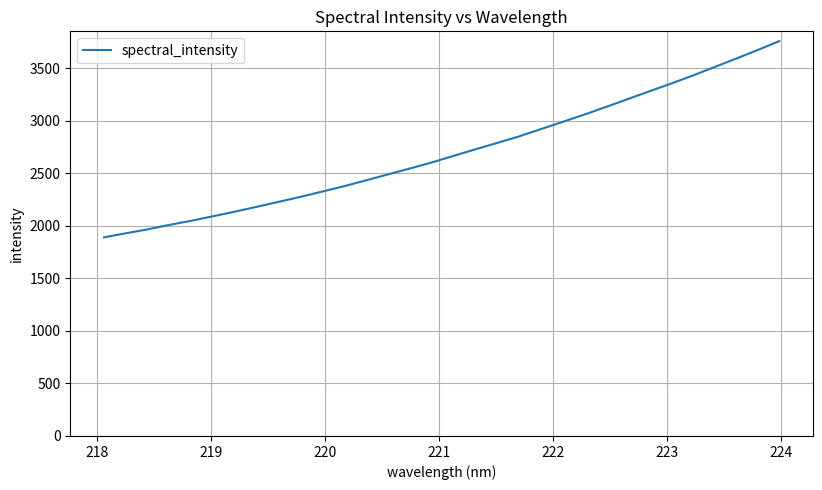

What is the minimum value shown in the chart?

1889.7